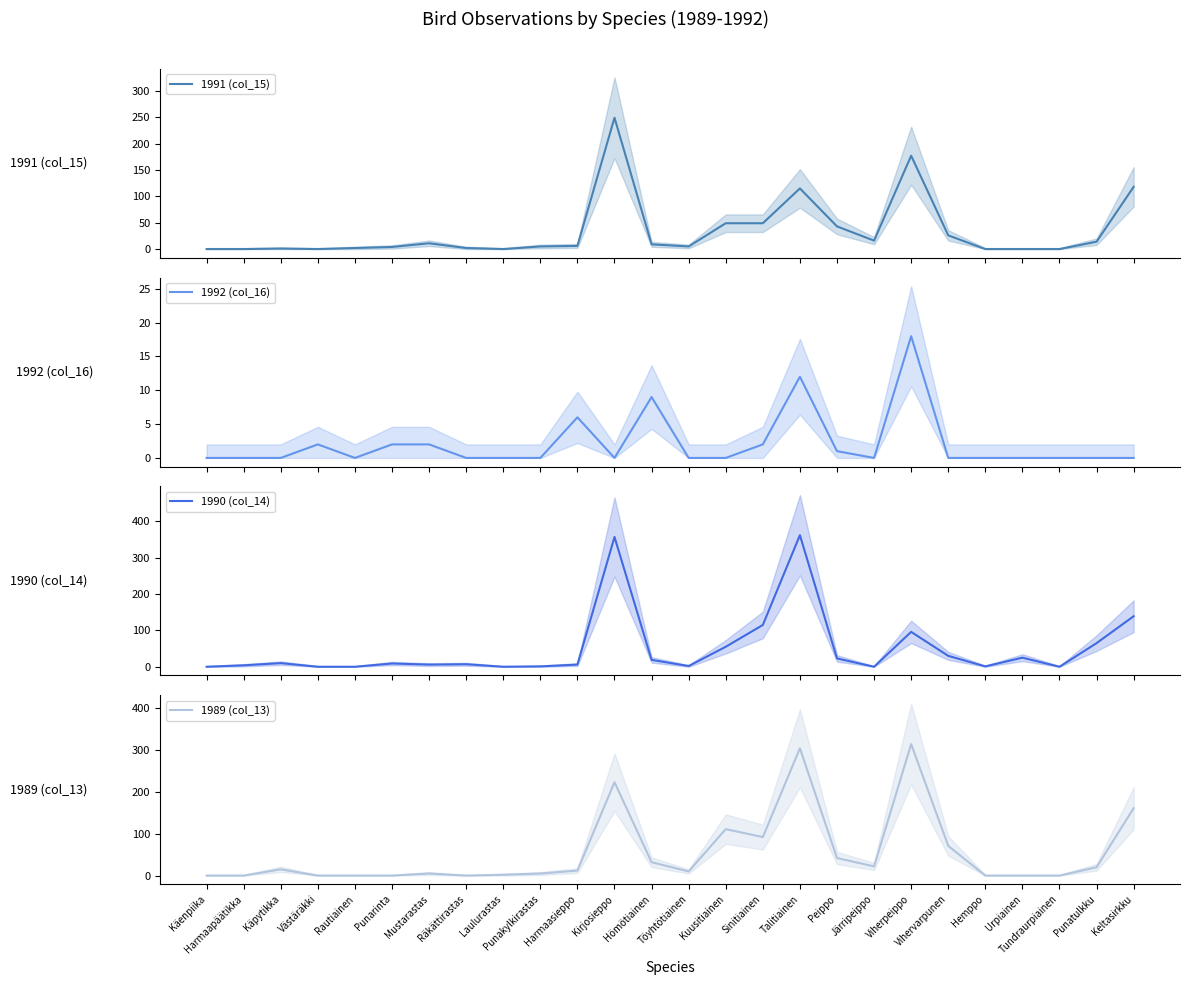

In 1992 (col_16), how many points are lower than both neighbors (excluding endpoints)?

3